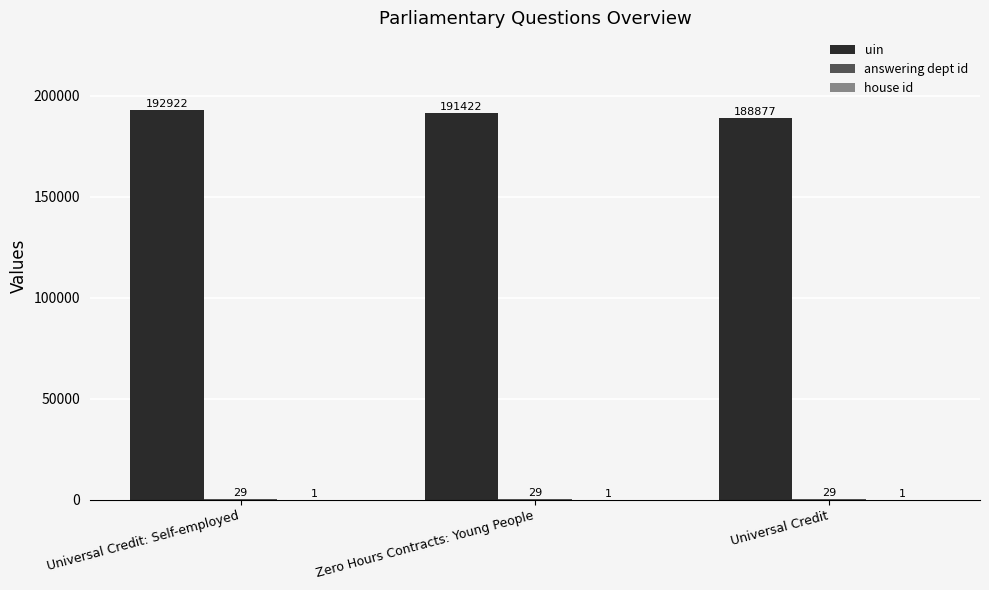

Which series has the largest total across all categories?

uin